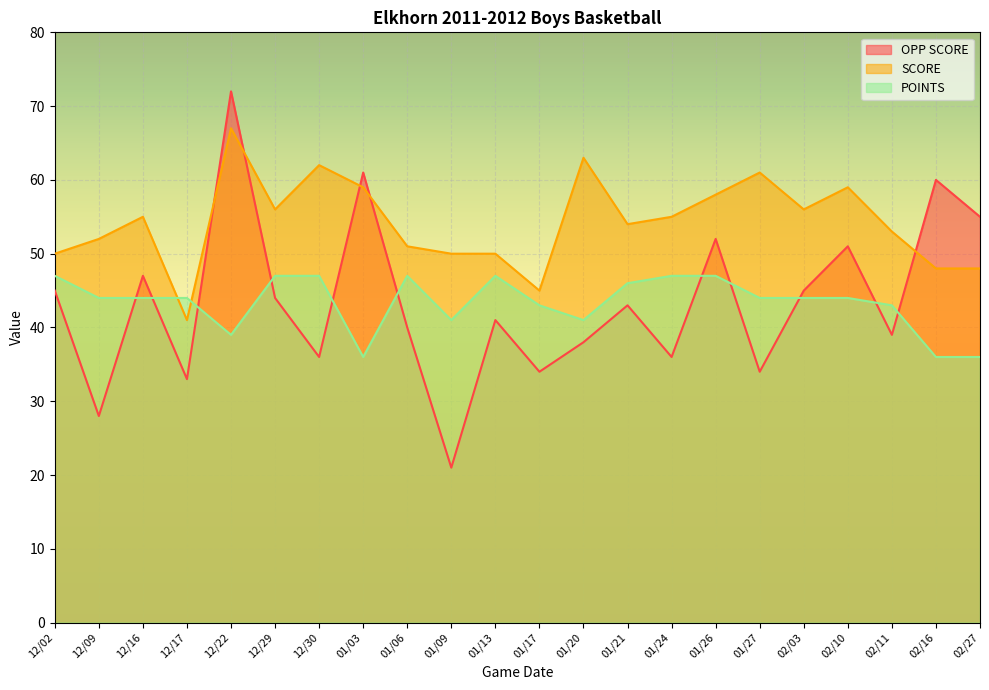

Rank the categories by OPP SCORE value from highest to lowest.

12/22, 01/03, 02/16, 02/27, 01/26, 02/10, 12/16, 12/02, 02/03, 12/29, 01/21, 01/13, 01/06, 02/11, 01/20, 12/30, 01/24, 01/17, 01/27, 12/17, 12/09, 01/09